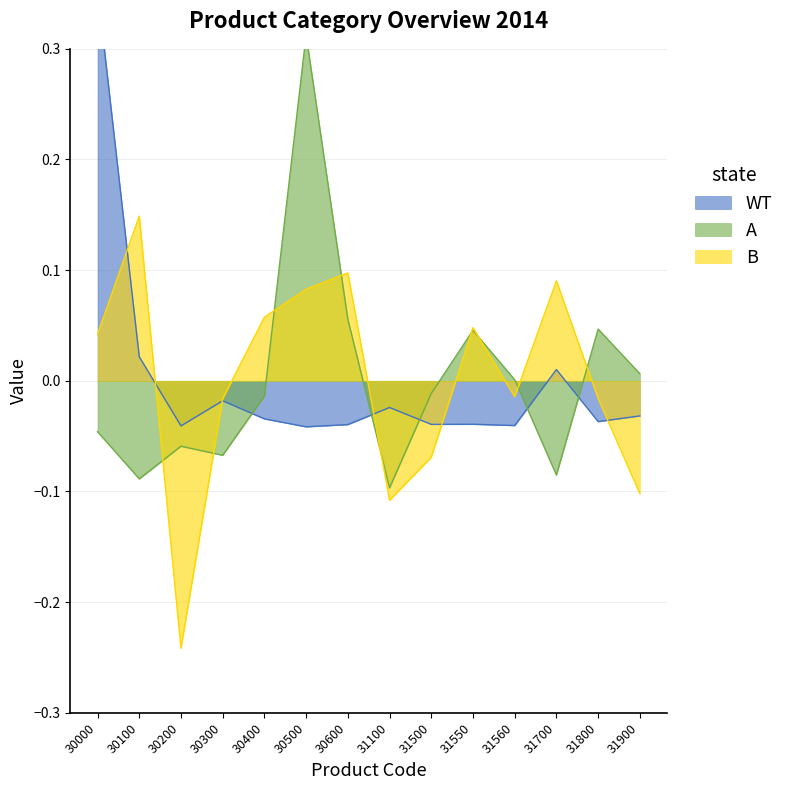

Which series has the largest total across all categories?

WT